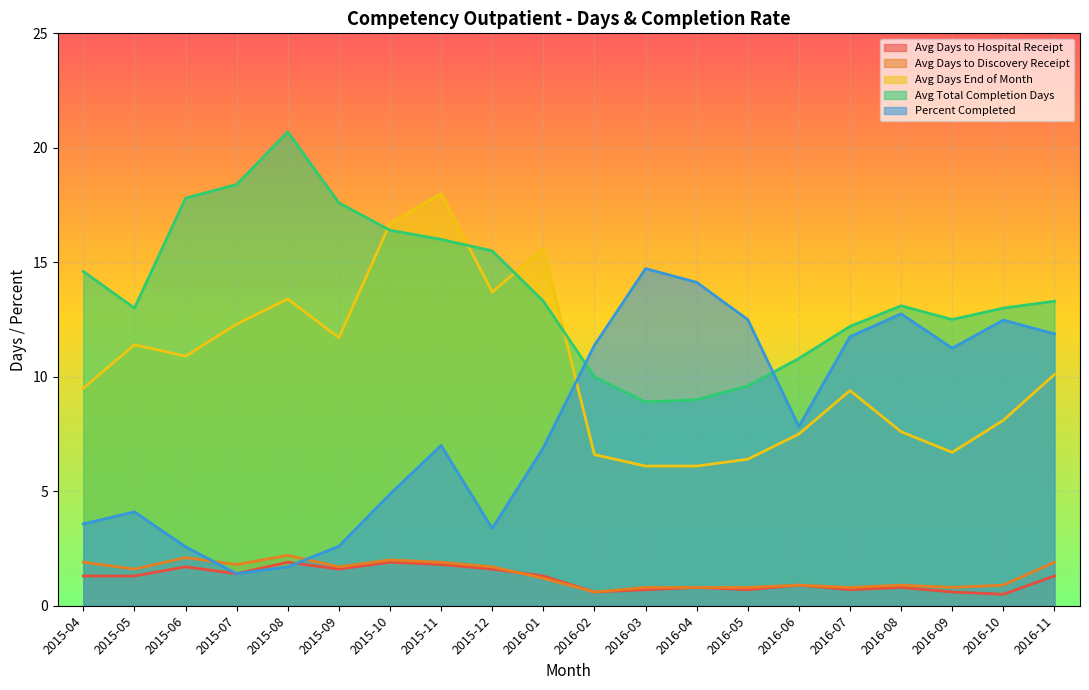

True or false: Percent Completed has a value of 11.2 at 2016-09.

True